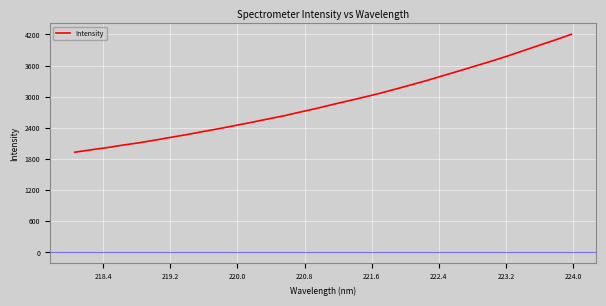

What is the maximum value shown in the chart?

4201.5